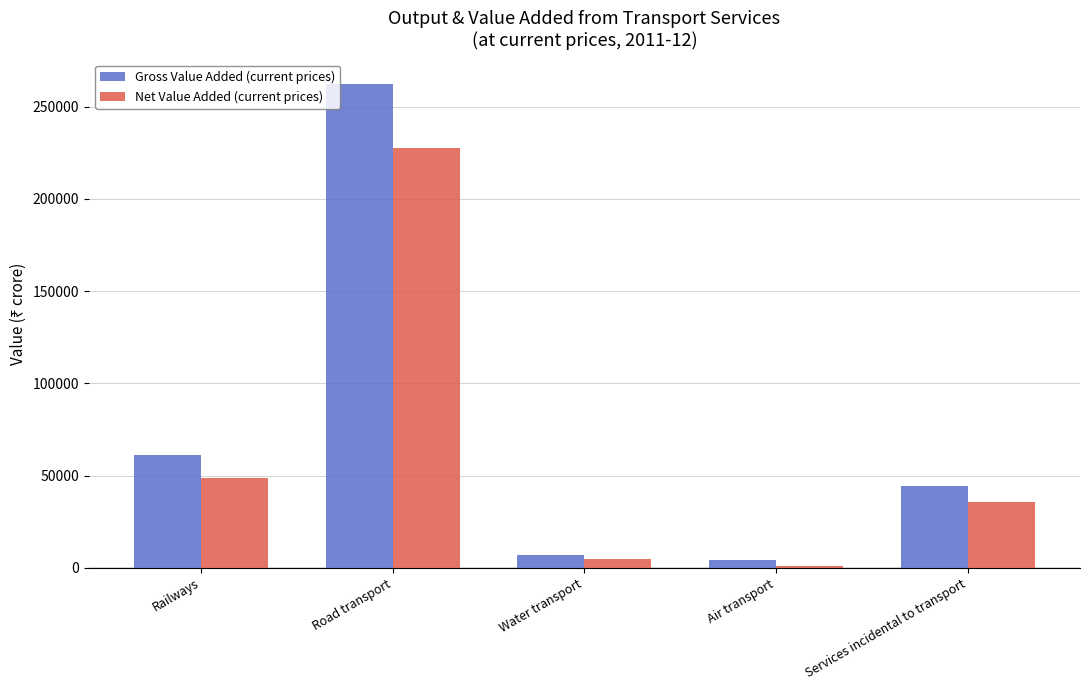

Where is Net Value Added (current prices) nearest to the value 114372?

Railways